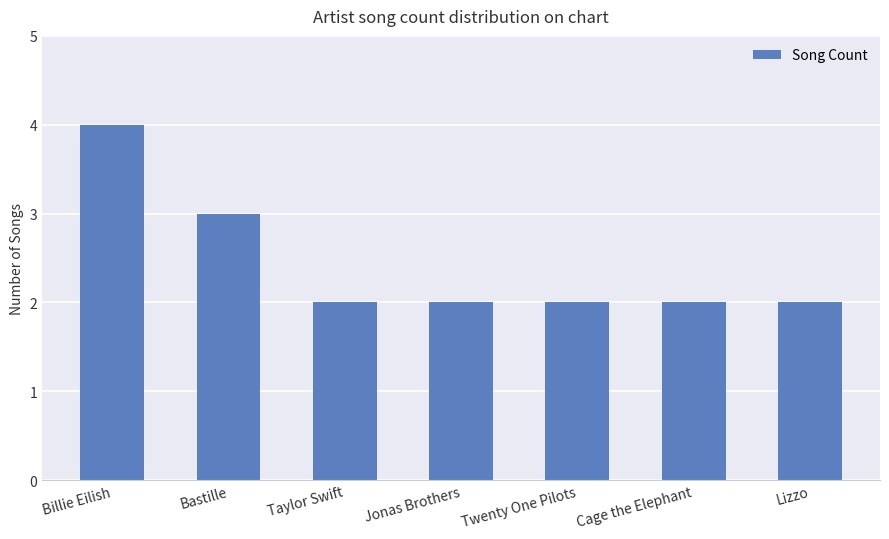

What is the label of the 3rd bar from the left?

Taylor Swift